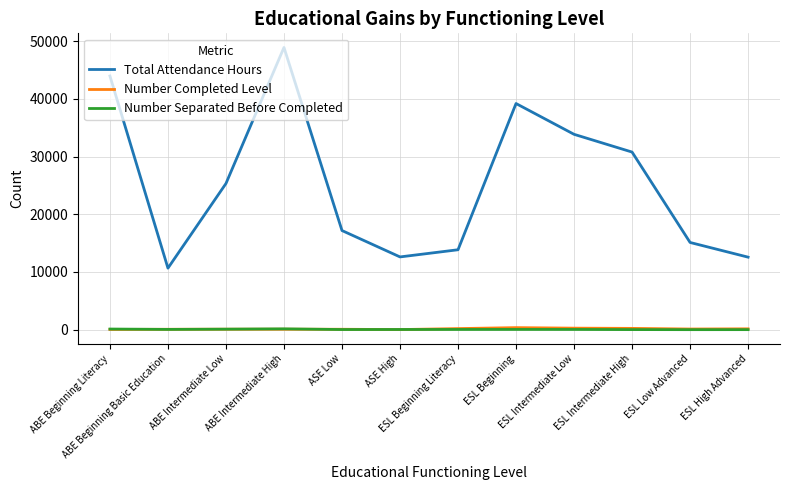

At how many categories does at least one series exceed 45834?

1